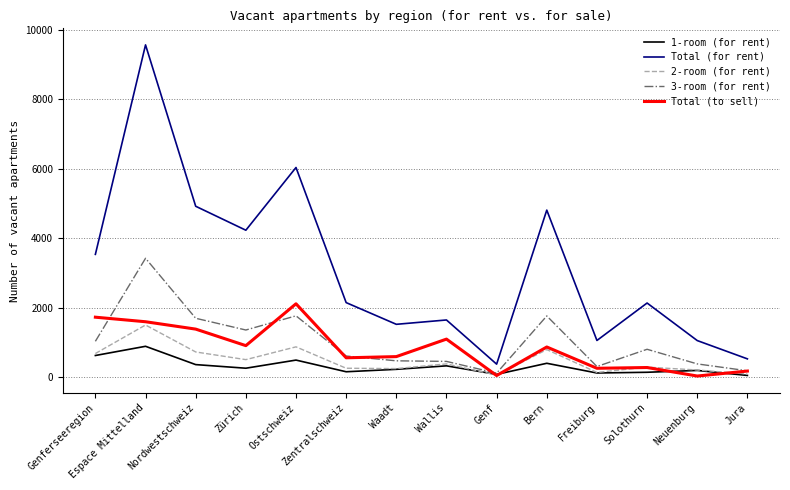

True or false: 2-room (for rent) has more than 1 points higher than both neighbors.

True